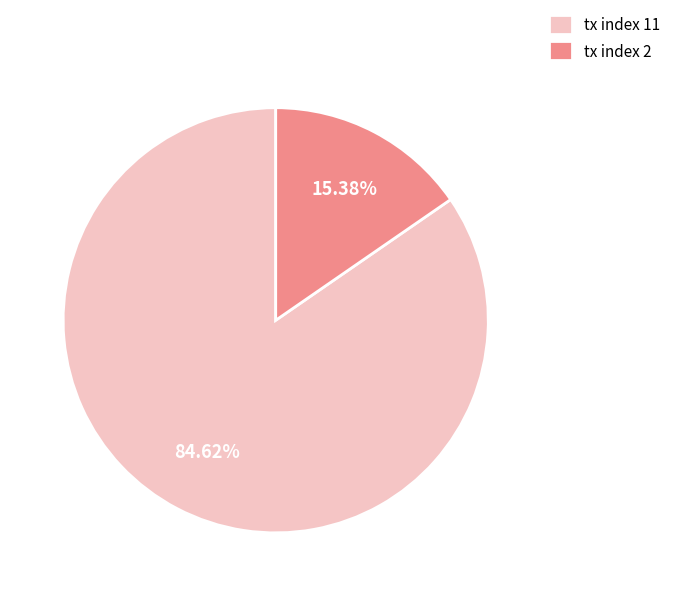

What percentage is the tx index 2 slice, to the nearest percent?

15%